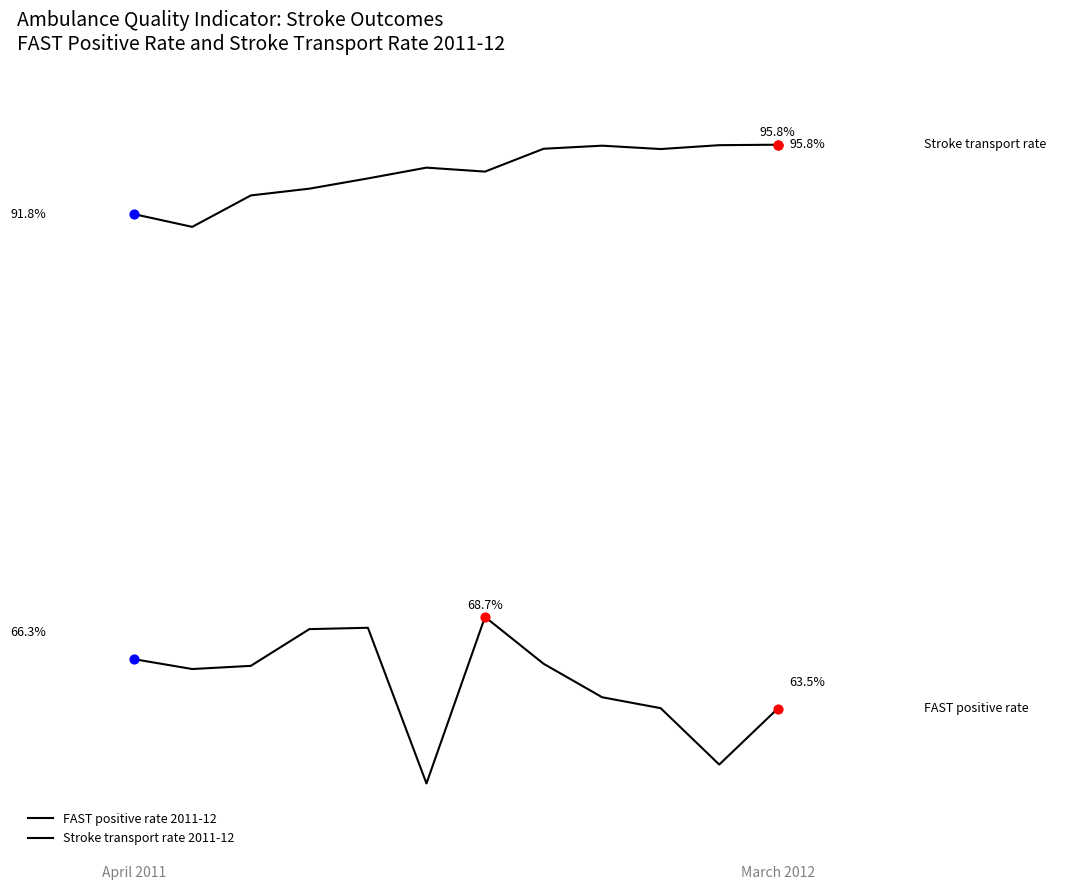

Does the chart have visible grid lines?

No